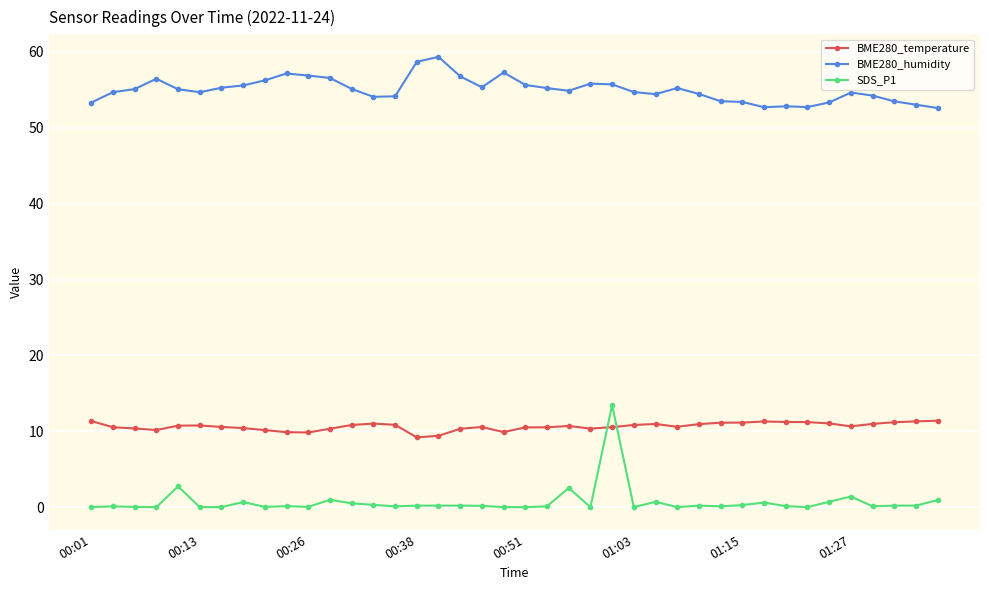

What is the highest value of the BME280_temperature series?

11.4